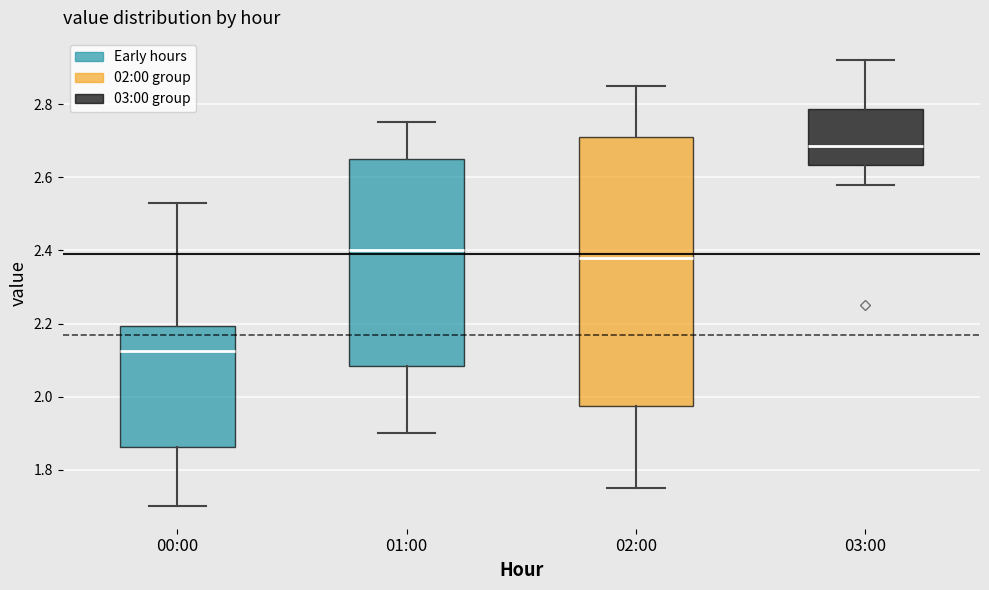

Where does the lower whisker of the box for 00:00 end on the y-axis? The values are not printed on the chart, so give them approximately, as read against the axis.

1.70